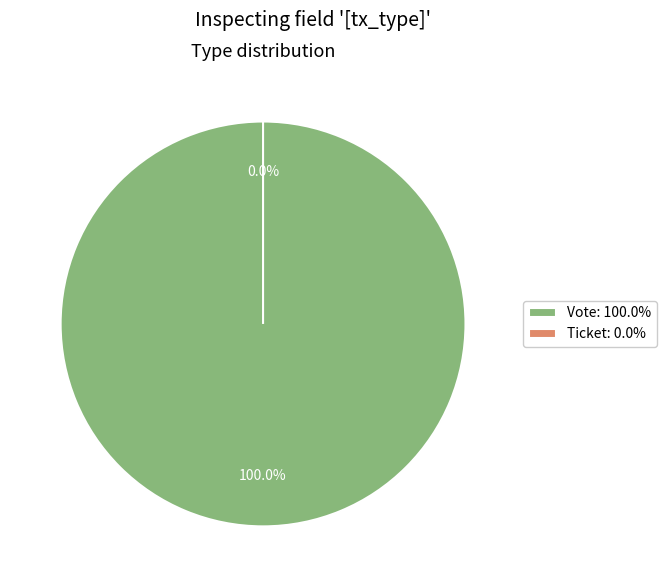

True or false: Vote accounts for 94% of the total.

False